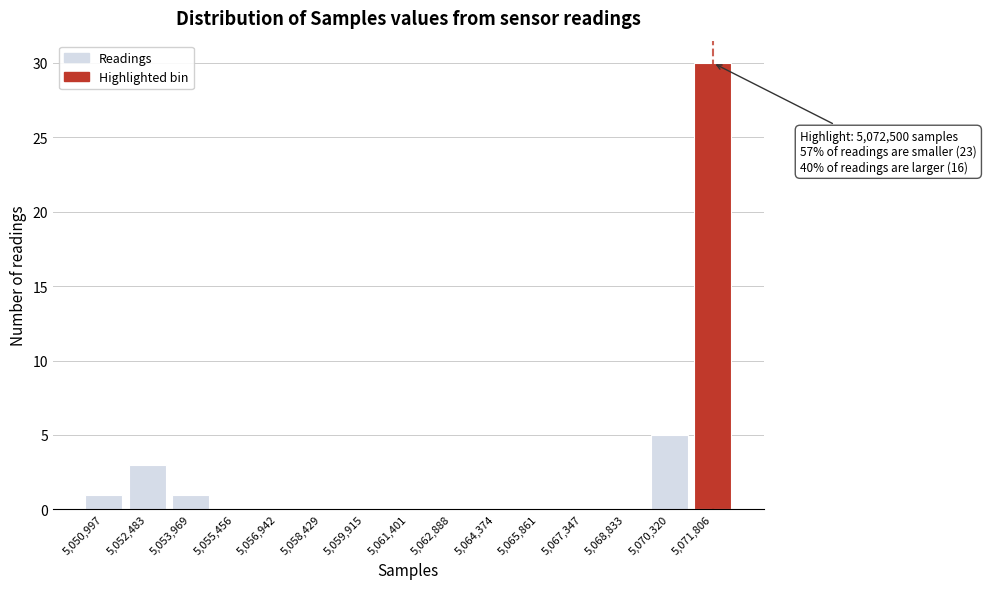

Reading left to right, transcribe all the data shown in this chart.

5,050,997=1	5,052,483=3	5,053,969=1	5,055,456=0	5,056,942=0	5,058,429=0	5,059,915=0	5,061,401=0	5,062,888=0	5,064,374=0	5,065,861=0	5,067,347=0	5,068,833=0	5,070,320=5	5,071,806=30